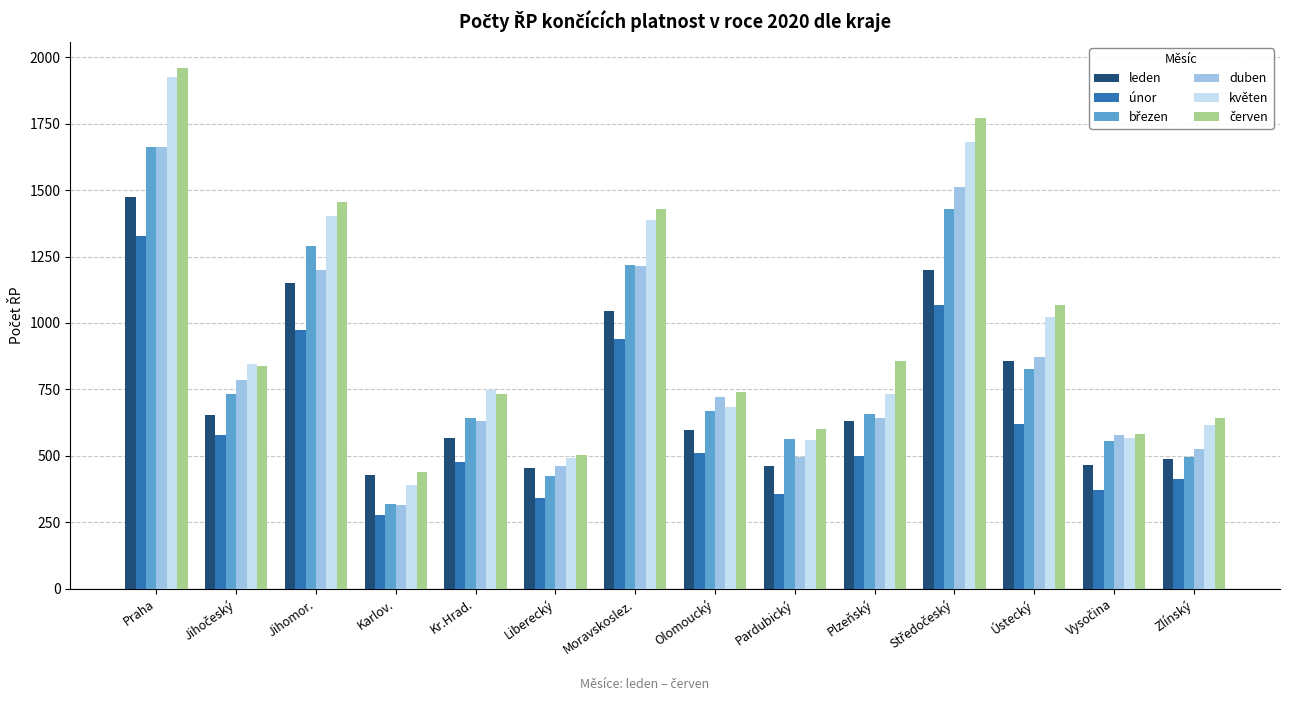

Which series changed the most between Karlov. and Olomoucký?

duben